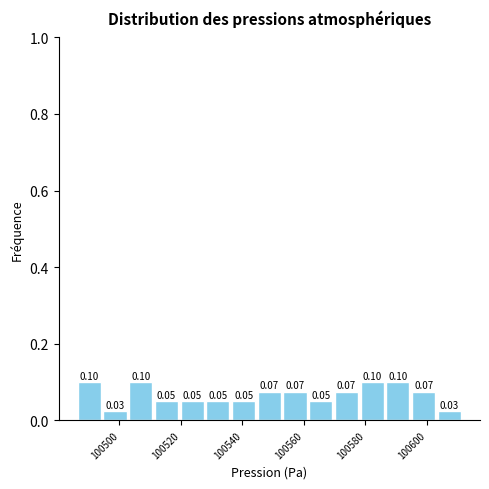

What is the height of the bar covering 100486 to 100494 on the x-axis? The bar edges are not printed on the chart, so give them approximately, as read against the axis.

0.10